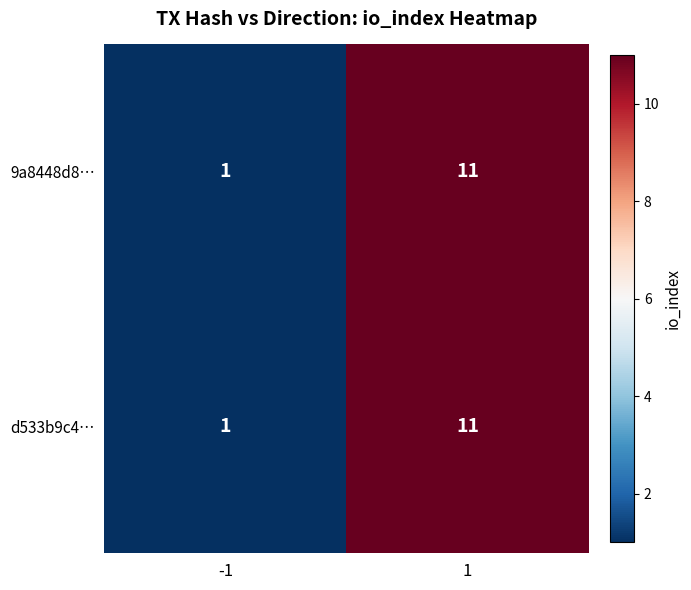

What is the greatest value displayed?

11